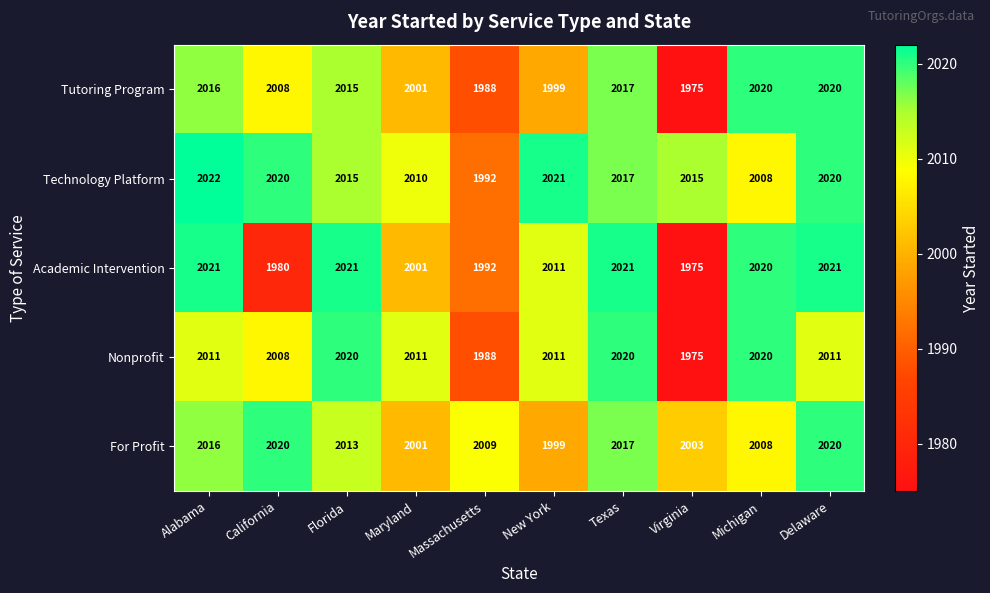

Which series changed the most between Florida and Virginia?

Academic Intervention